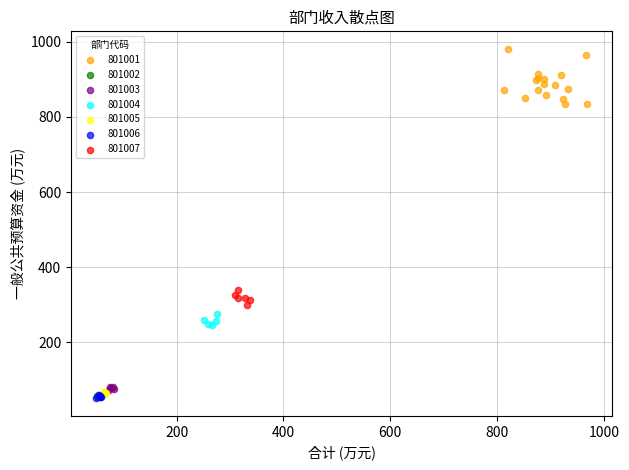

Which series has the largest Y range (max minus min)?

801001